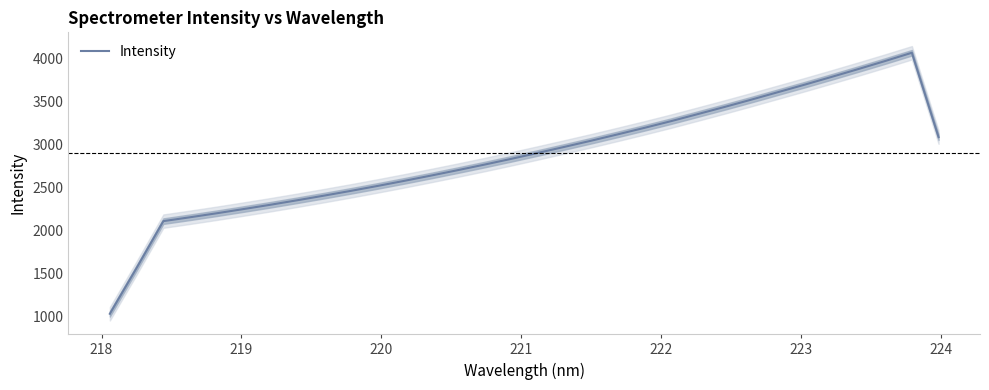

How many lines are shown in the chart?

1